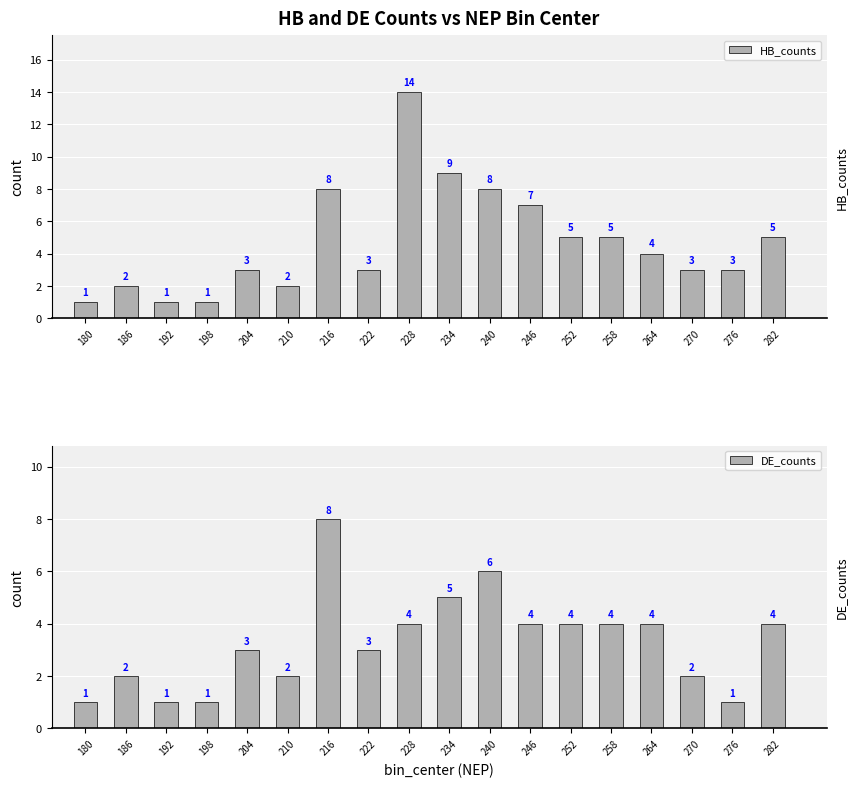

What is the value of the HB_counts bar at the 4th from the left?

1